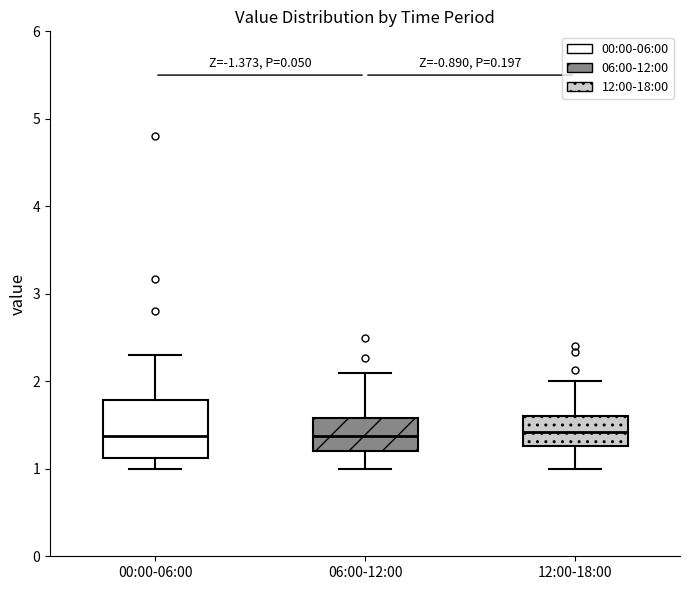

Where does the lower whisker of the box for 00:00-06:00 end on the y-axis? The values are not printed on the chart, so give them approximately, as read against the axis.

1.0